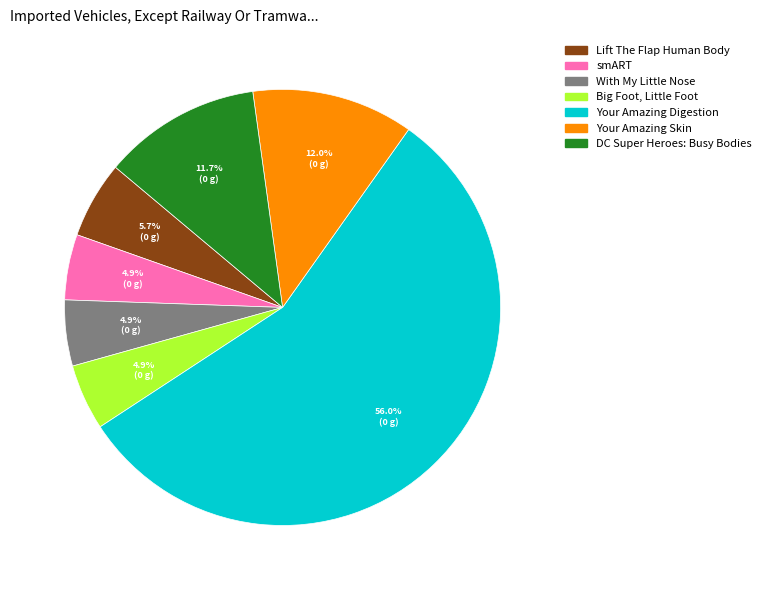

Is the sum of Your Amazing Digestion and Lift The Flap Human Body greater than half?

Yes